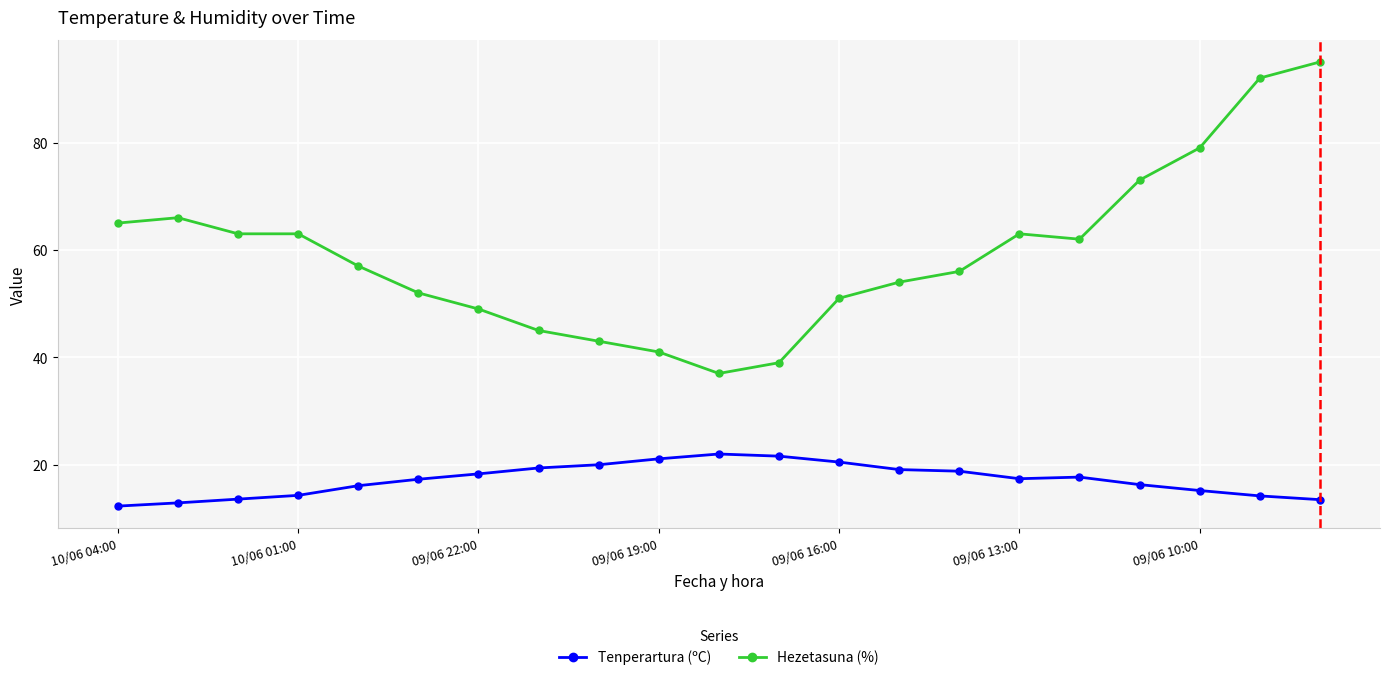

Which series has the largest total across all categories?

Hezetasuna (%)